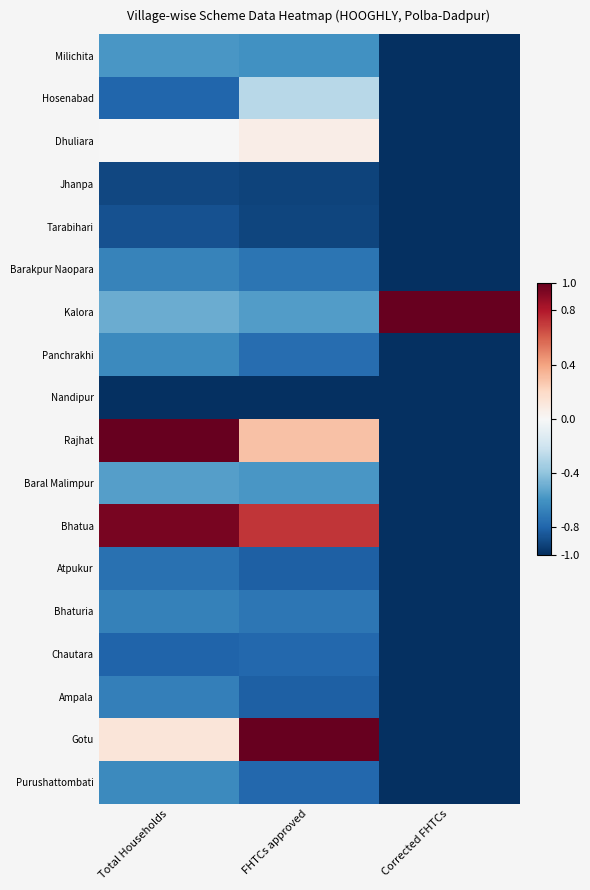

Which series changed the most between Total Households and Corrected FHTCs?

Rajhat